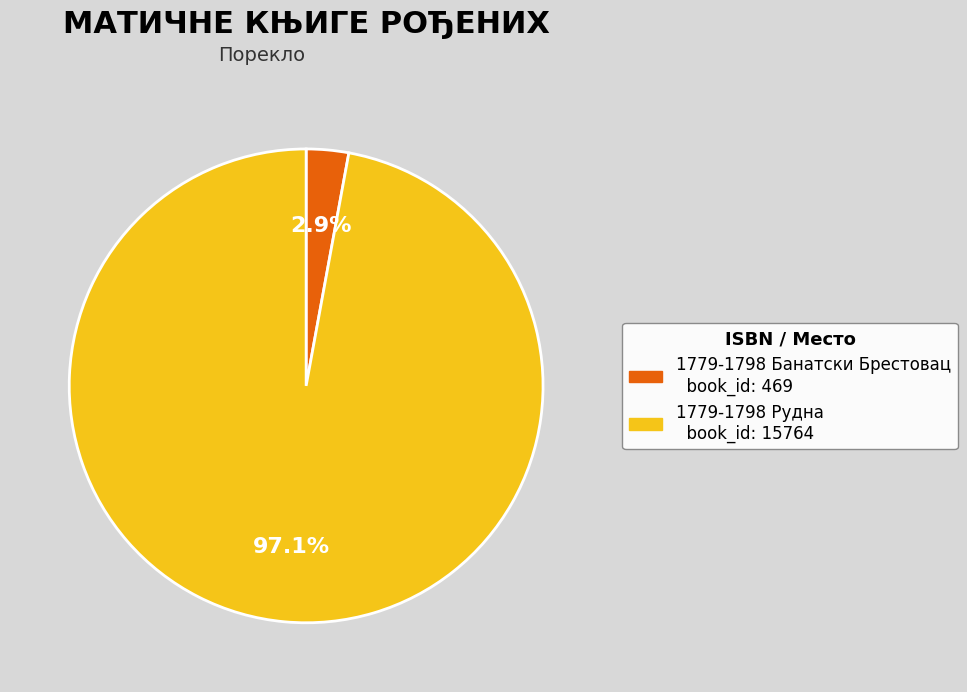

Which category accounts for the majority?

1779-1798 Рудна